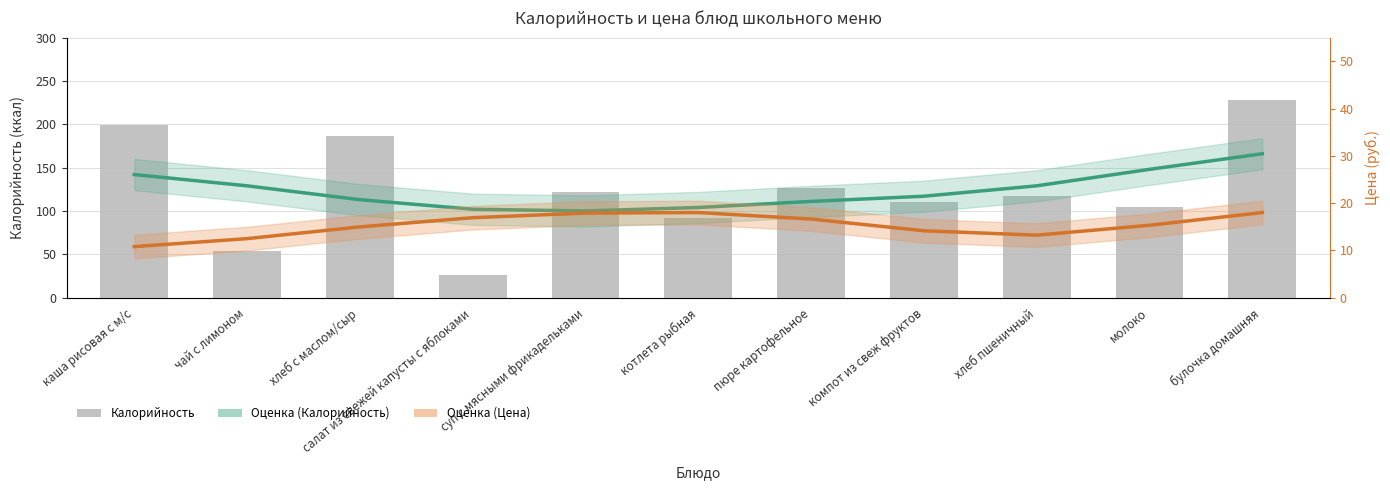

How many distinct data groups are displayed?

3